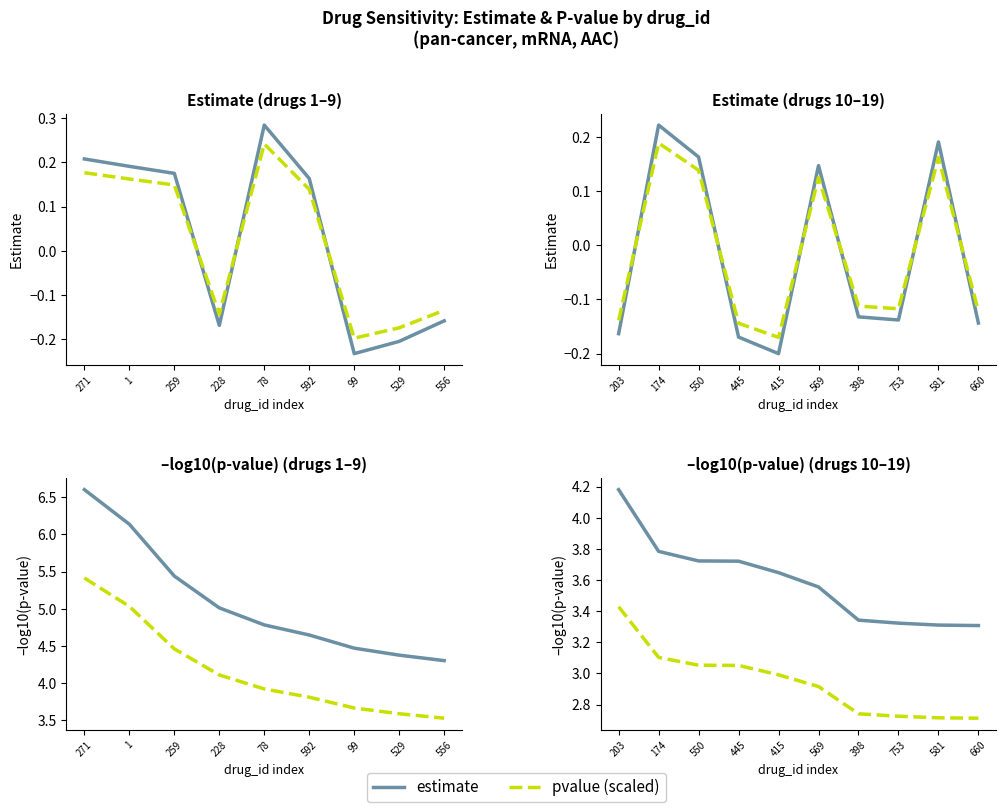

How many categories are shown in the chart?

10